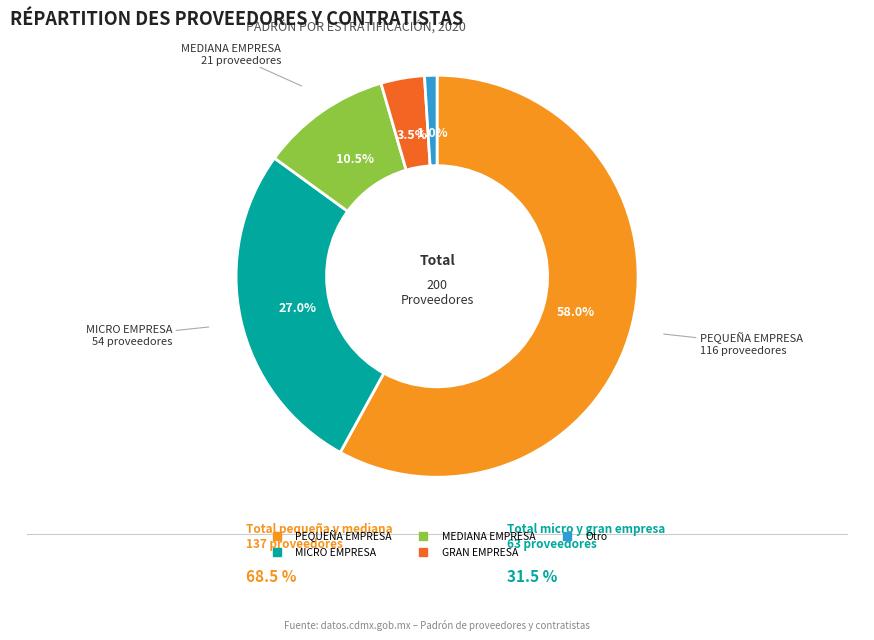

How much of the chart is everything except Otro?

99.0%